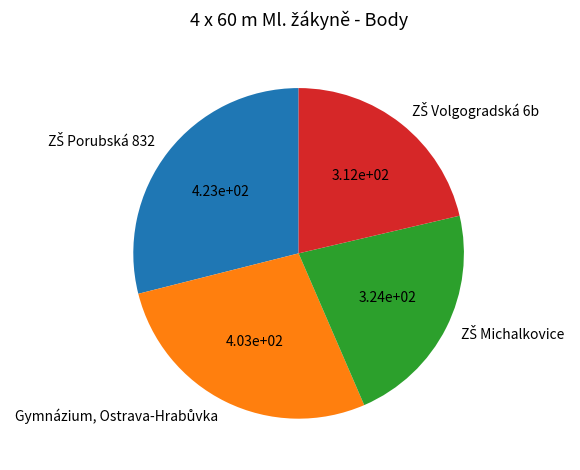

Is there any slice that represents more than half of the pie?

No